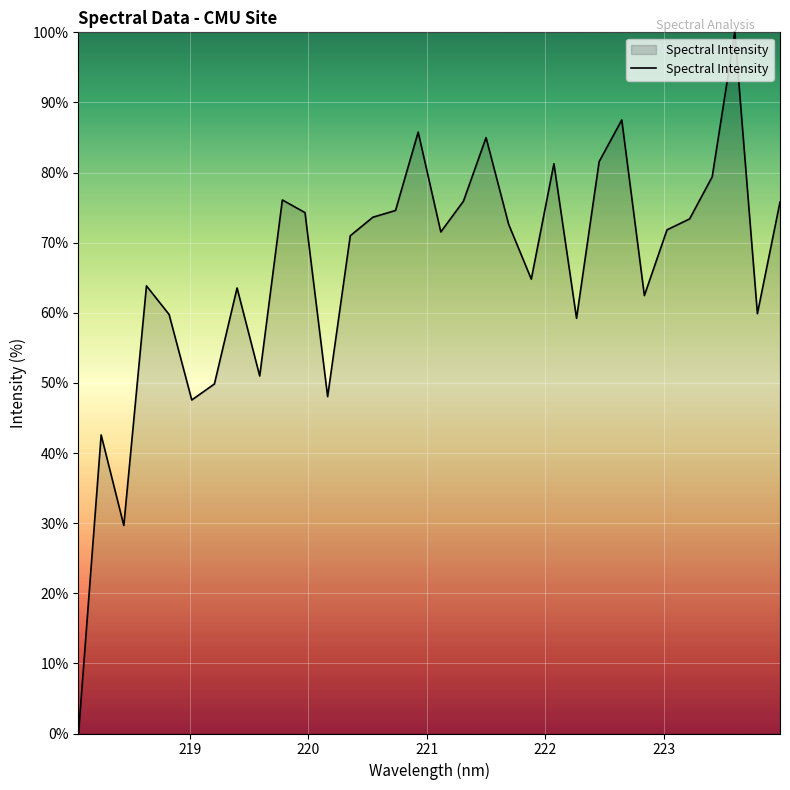

What is the difference between the maximum and minimum values?

100.0